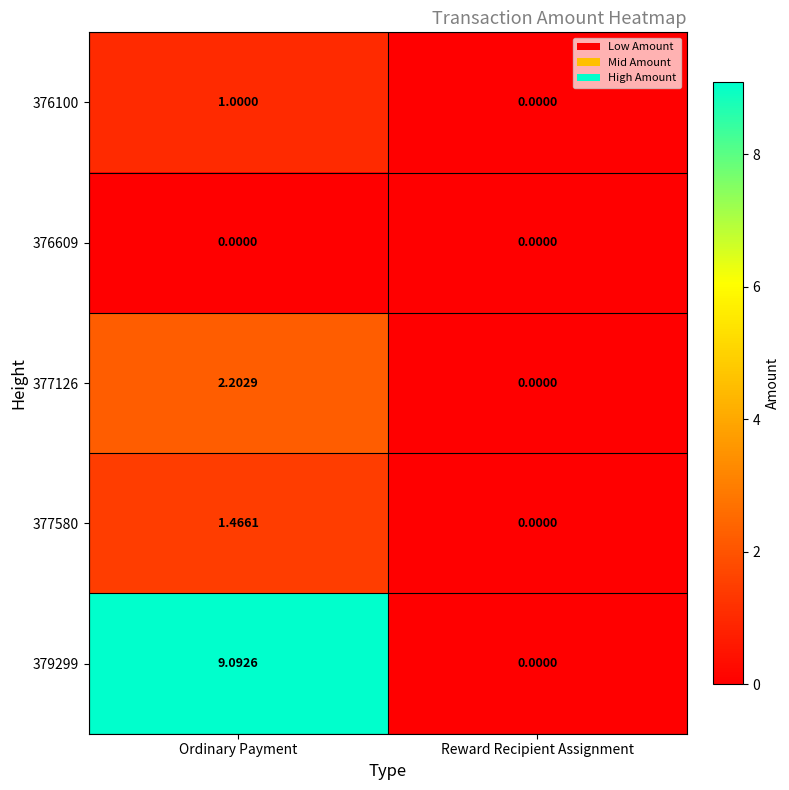

At which label does 379299 reach its peak?

Ordinary Payment